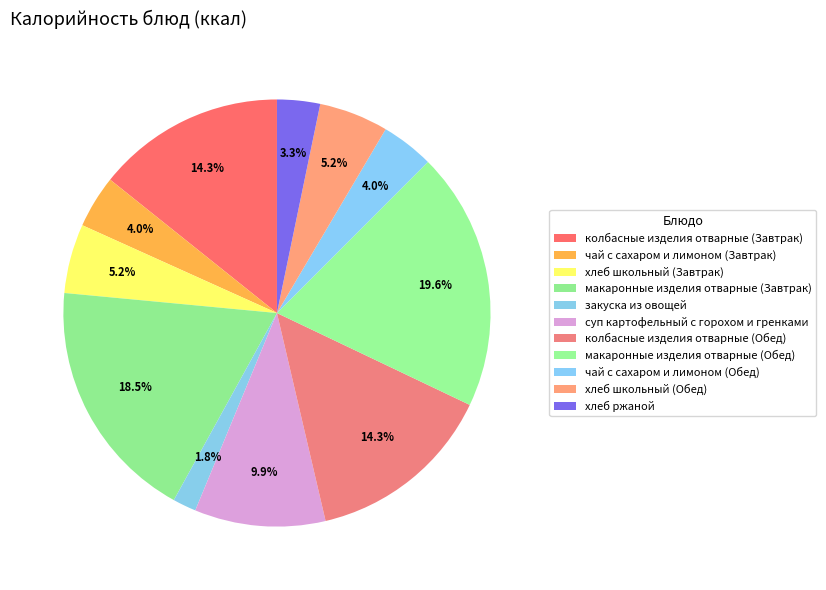

Does чай с сахаром и лимоном (Обед) represent more than half of the total?

No